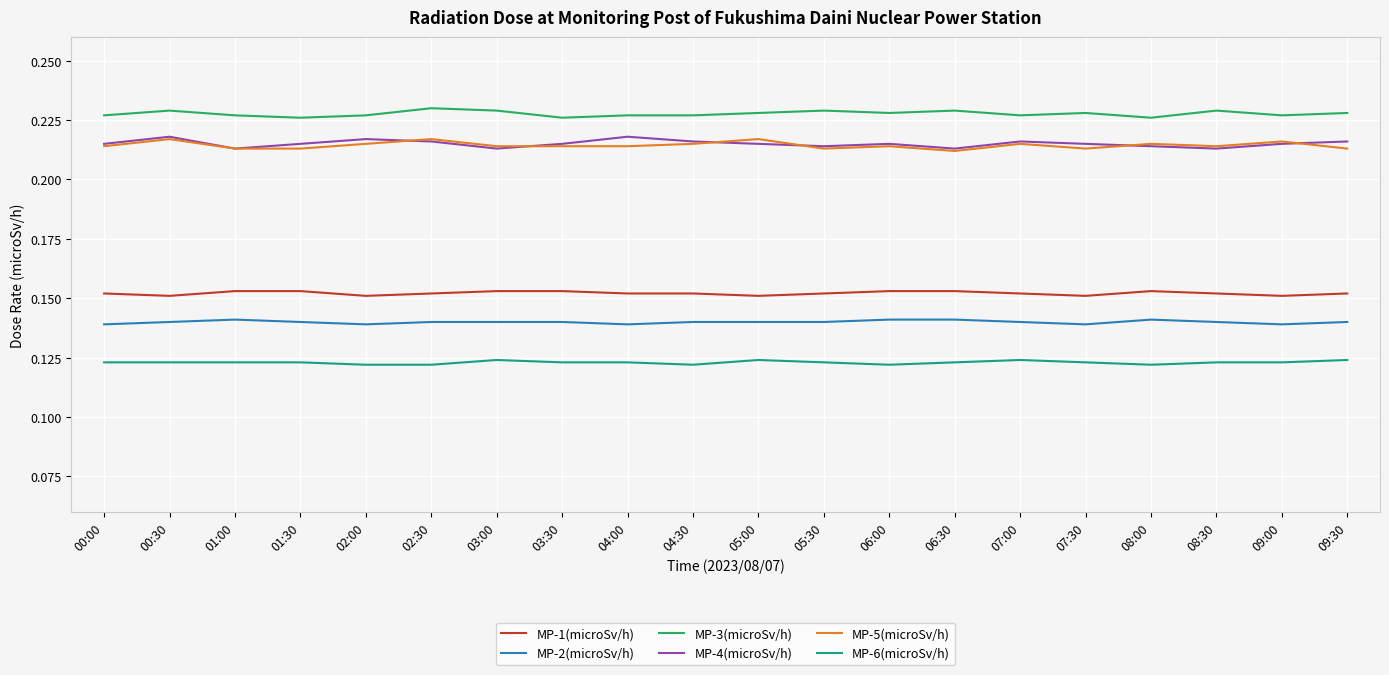

The MP-6(microSv/h) series shows 0.2 at 04:00. True or false?

False